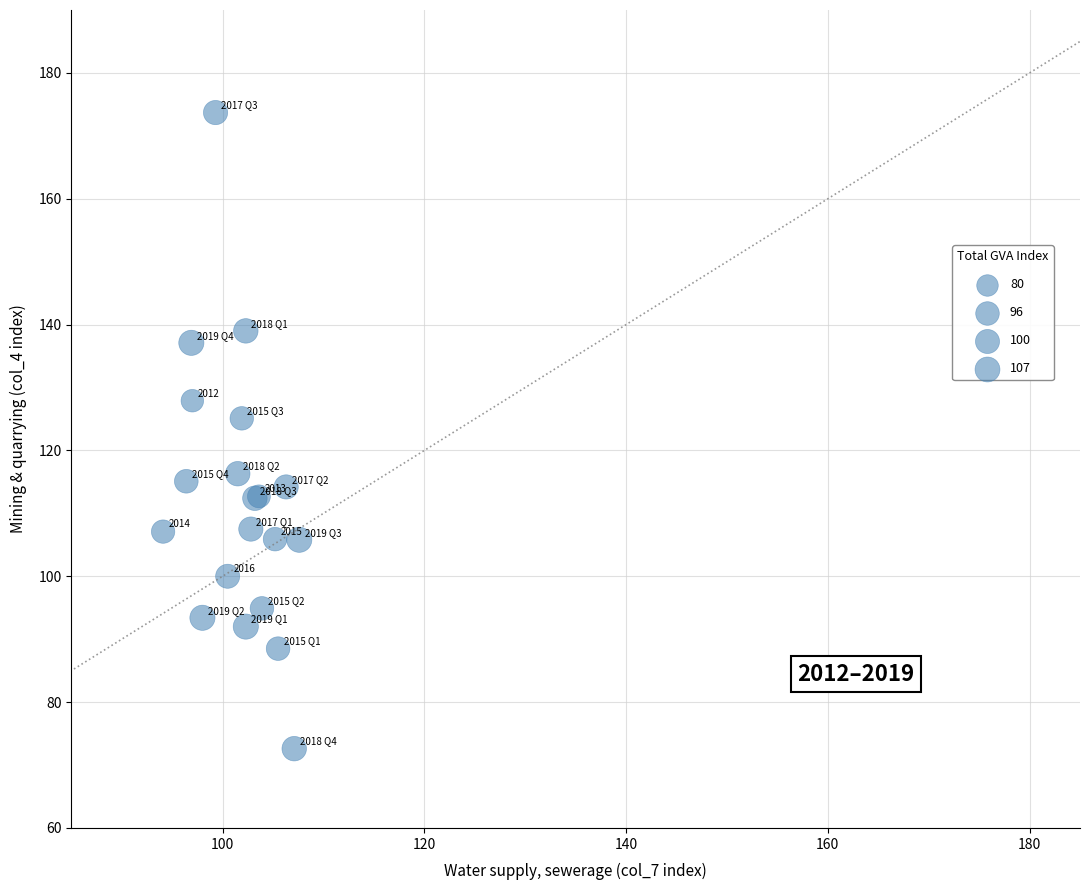

What Y value in the scatter plot is closest to 123?

125.1